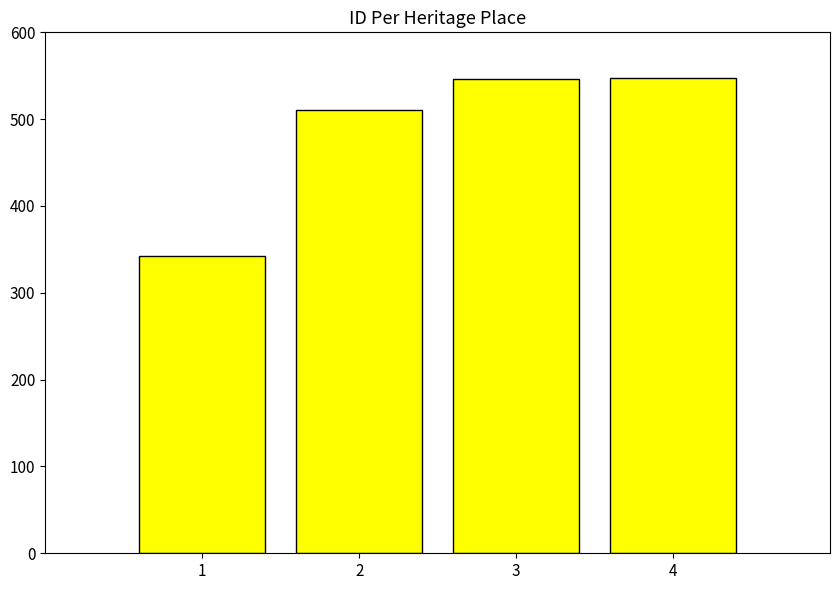

What is the ratio of the value at 3 to the value at 1?

1.6